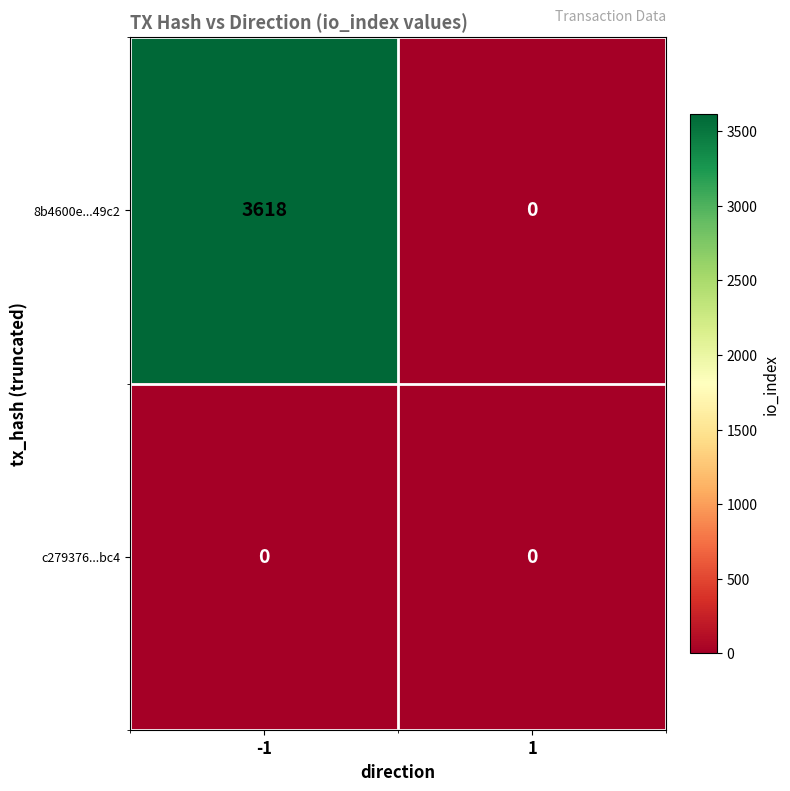

At how many categories does at least one series exceed 3292?

1